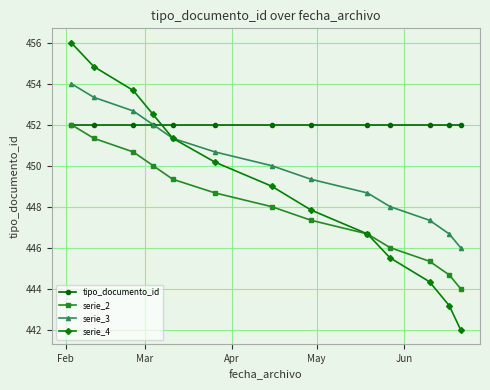

How many series are shown in this chart?

4